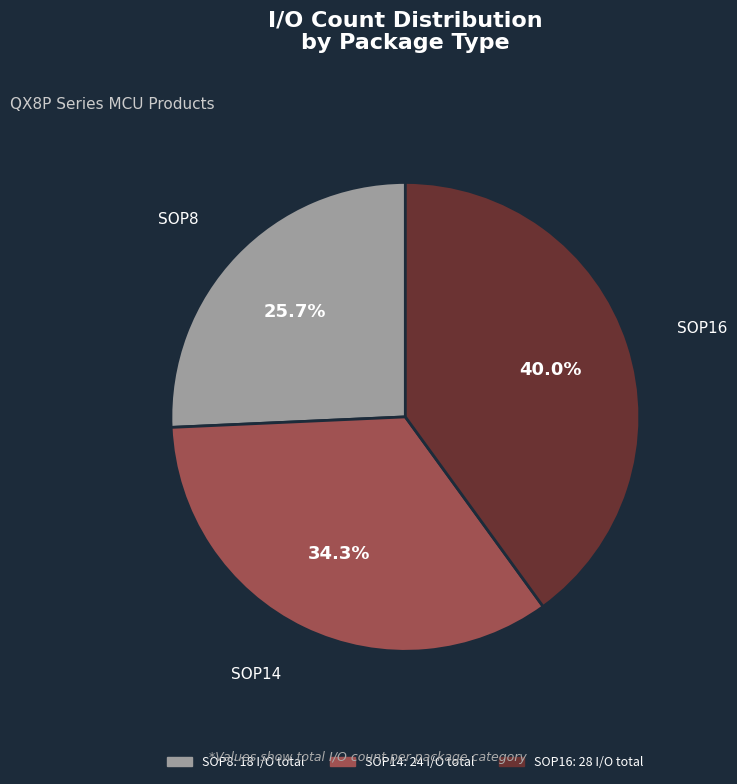

Between SOP14 and SOP8, which is larger?

SOP14